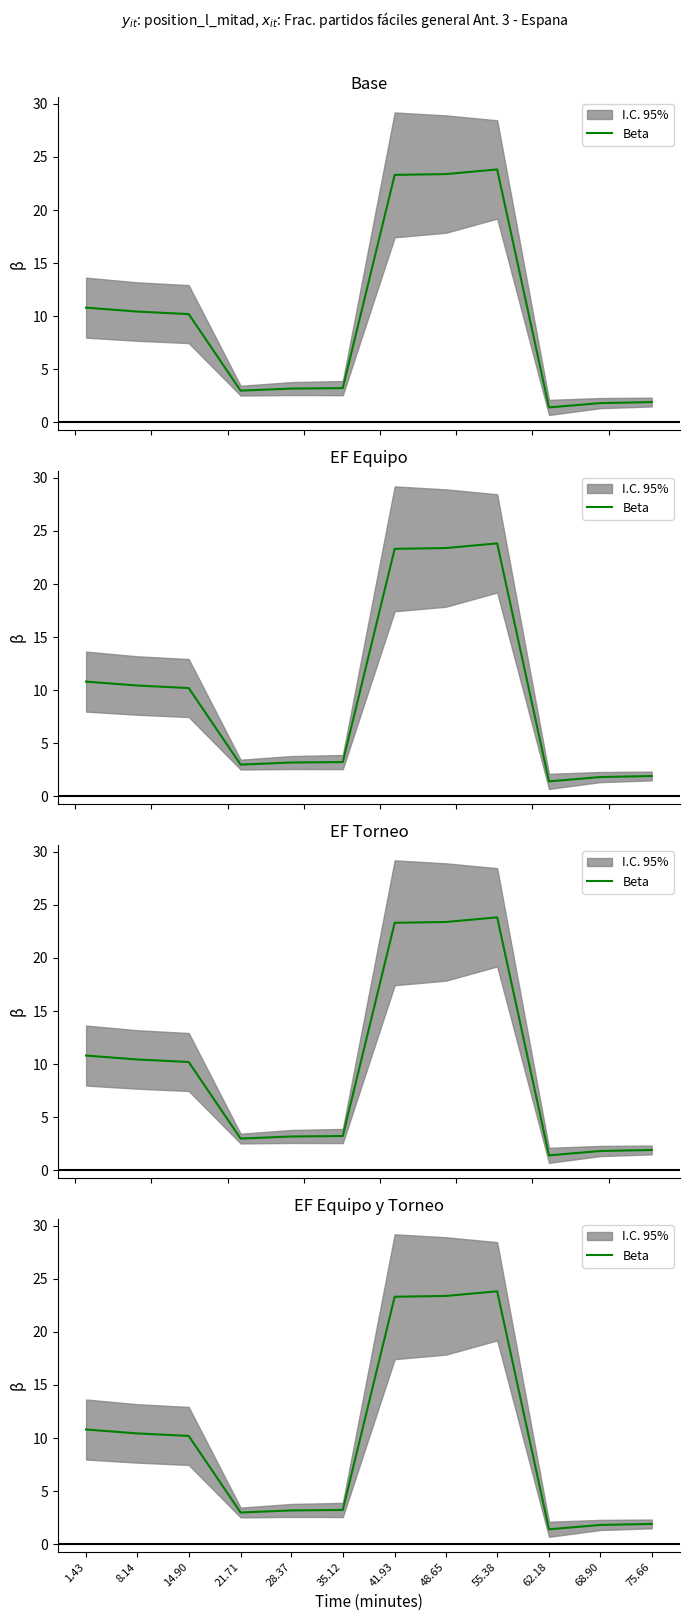

Rank the categories by value from lowest to highest.

62.18, 68.90, 75.66, 21.71, 28.37, 35.12, 14.90, 8.14, 1.43, 41.93, 48.65, 55.38